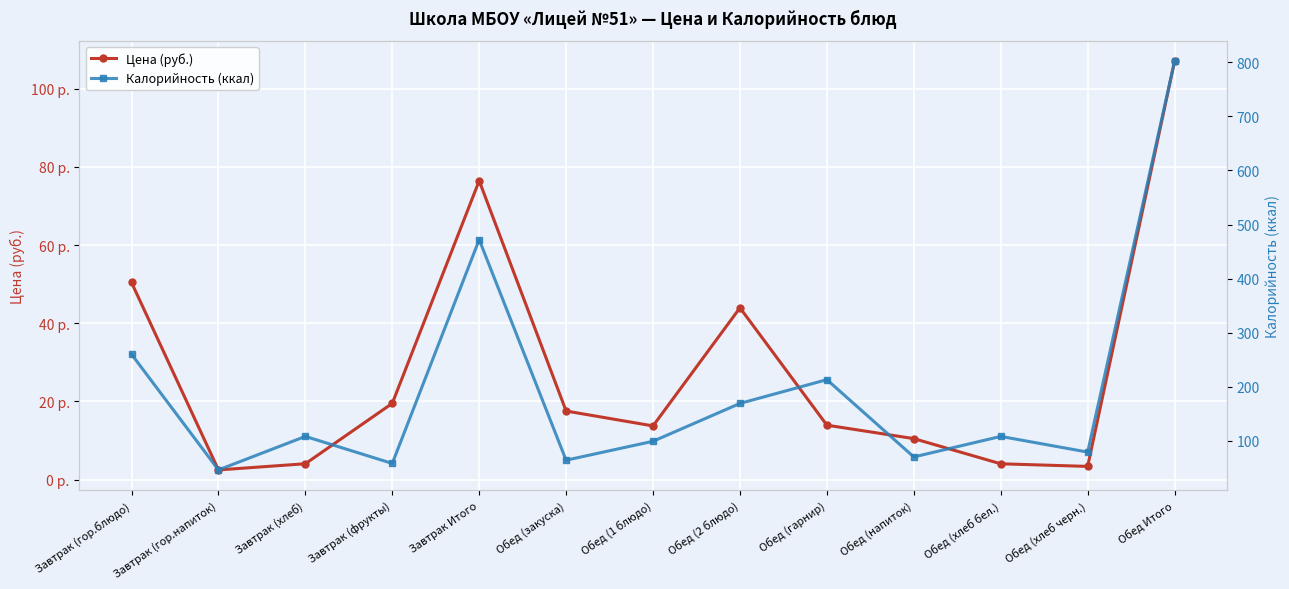

Between Завтрак (фрукты) and Обед (закуска), which series saw the biggest shift?

Калорийность (ккал)